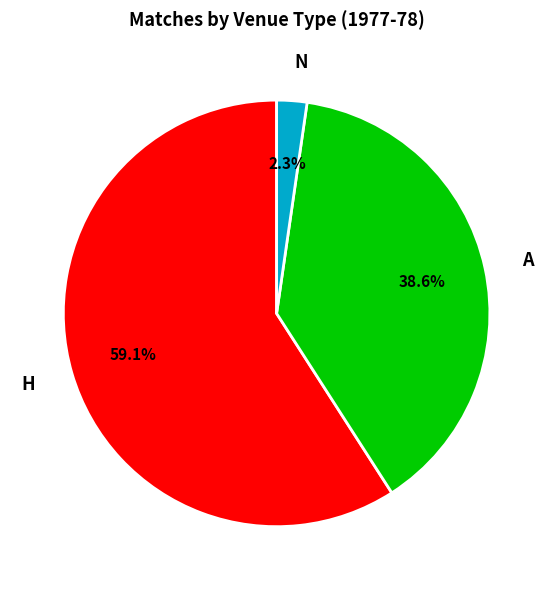

Which slice is the smallest?

N